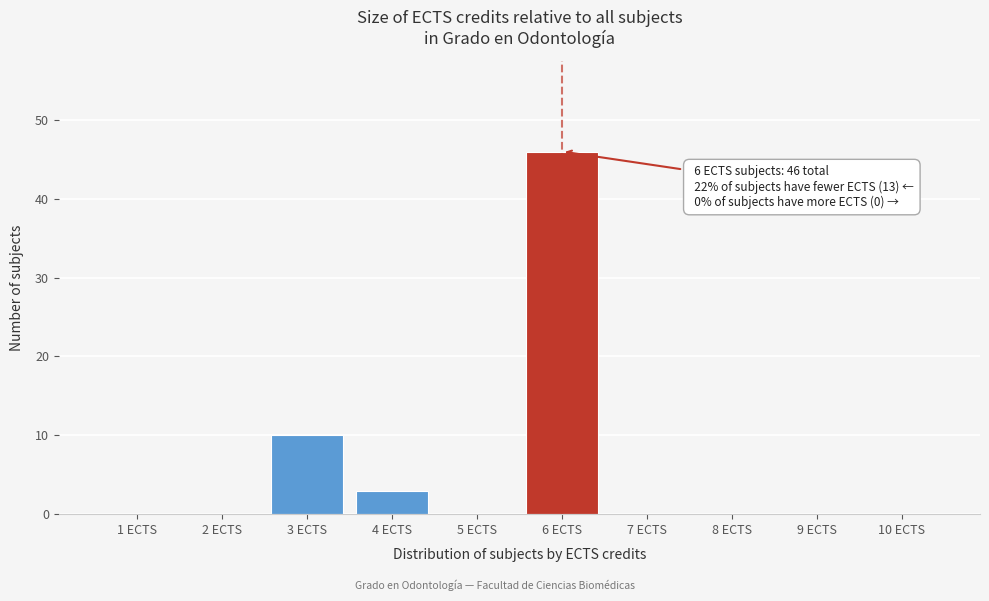

Reading left to right, list all the values displayed in this chart.

1 ECTS=0	2 ECTS=0	3 ECTS=10	4 ECTS=3	5 ECTS=0	6 ECTS=46	7 ECTS=0	8 ECTS=0	9 ECTS=0	10 ECTS=0